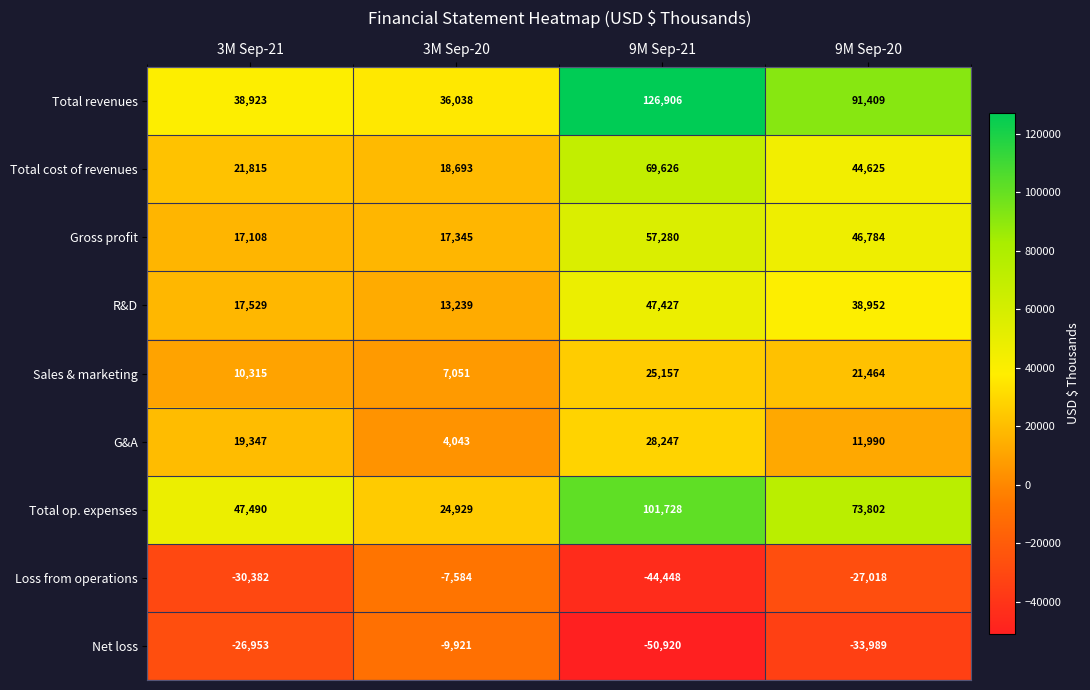

How many categories are shown in the chart?

4